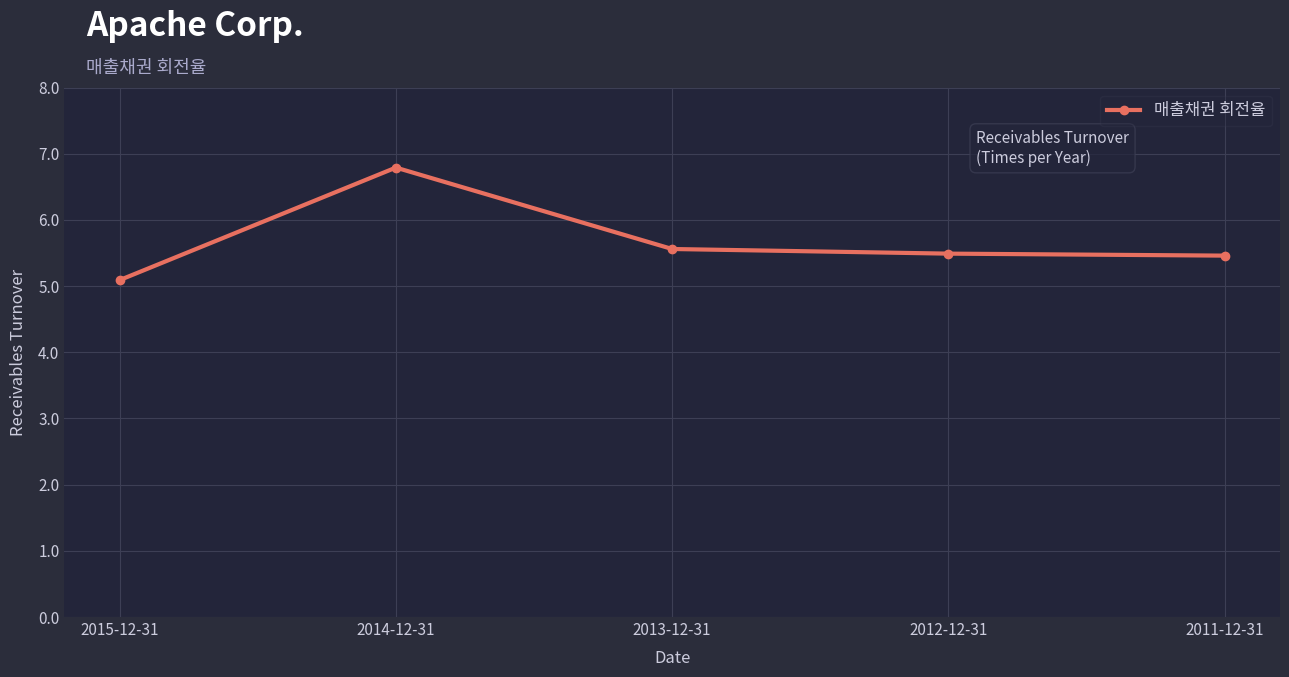

Where is the first local maximum?

2014-12-31